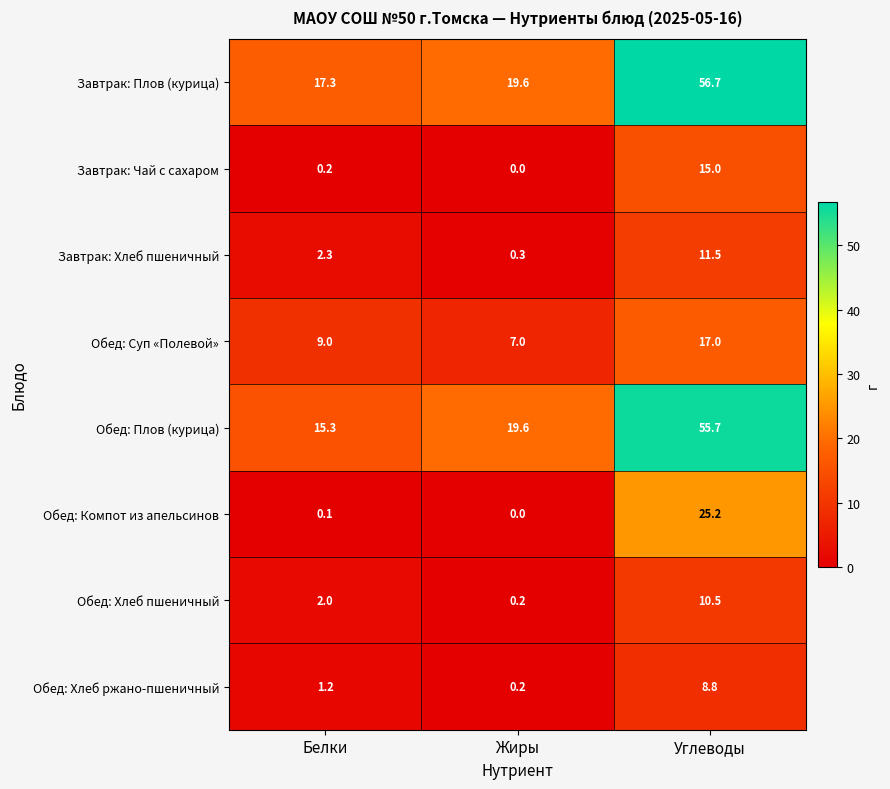

At which category is the sum across all series the highest?

Углеводы